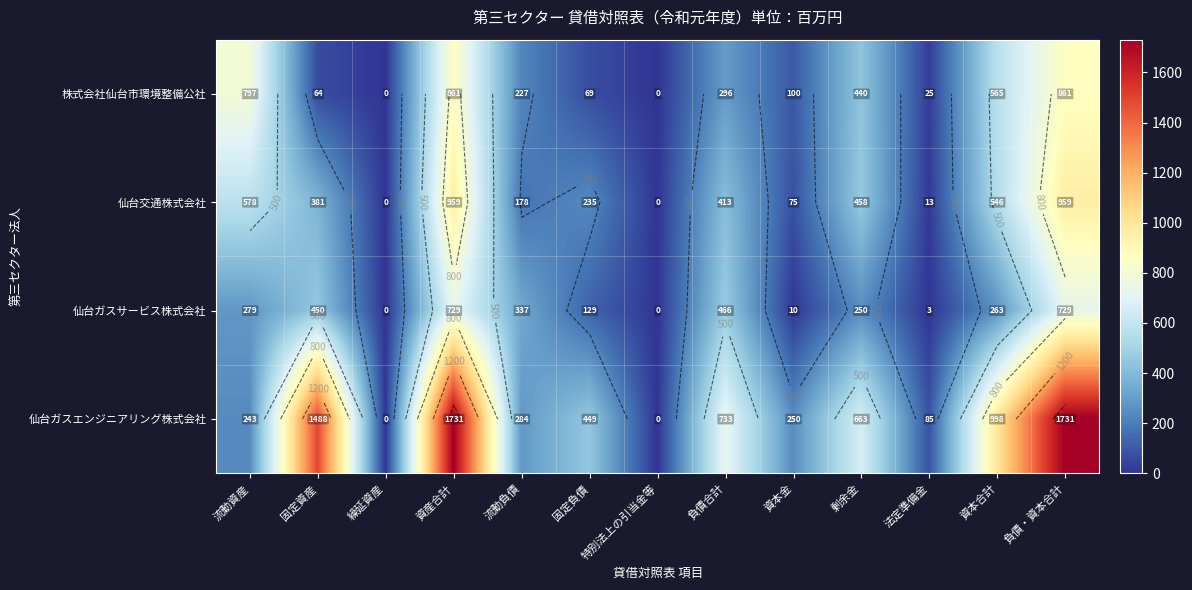

How many distinct data groups are displayed?

4